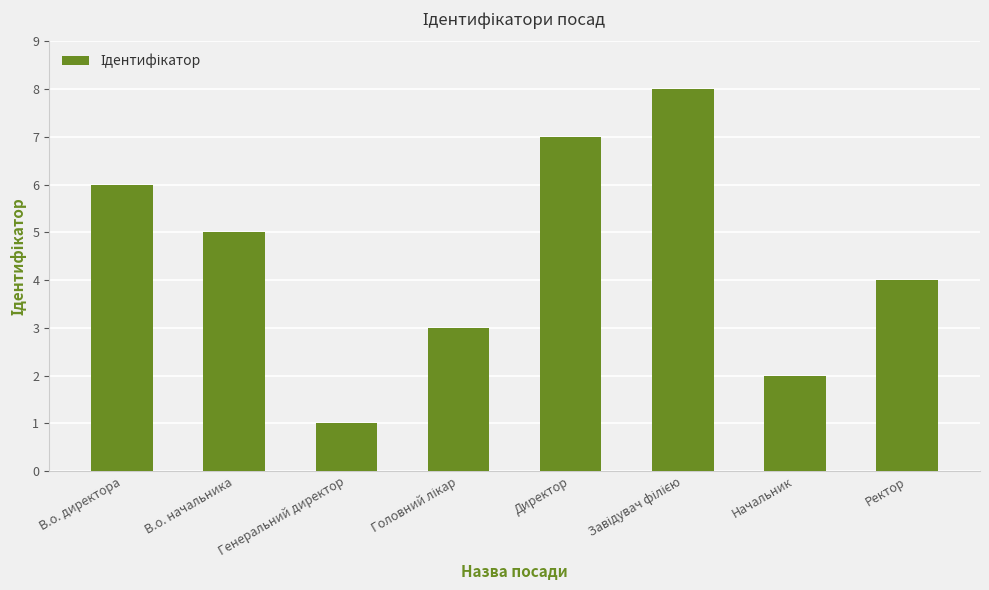

What is the difference between the values at Директор and Генеральний директор?

6